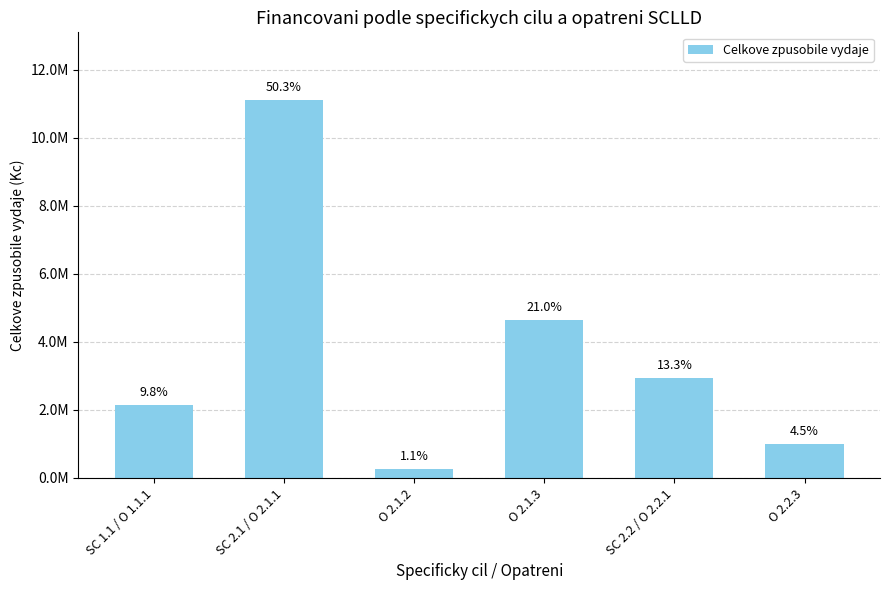

What is the sum of all values?

22079804.8